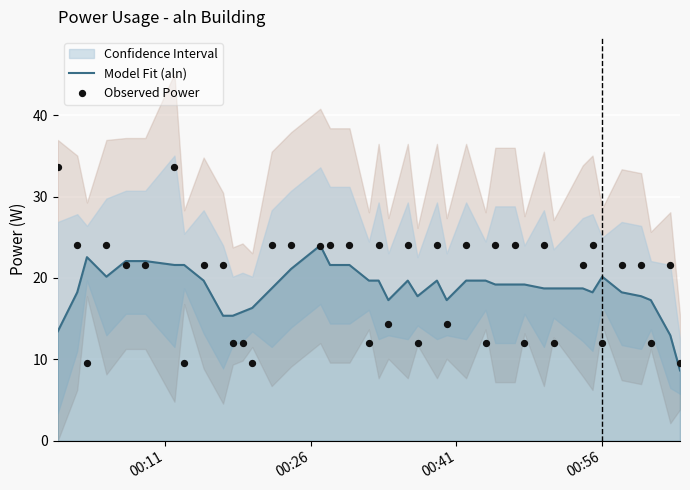

Which series has the largest Y range (max minus min)?

Observed Power